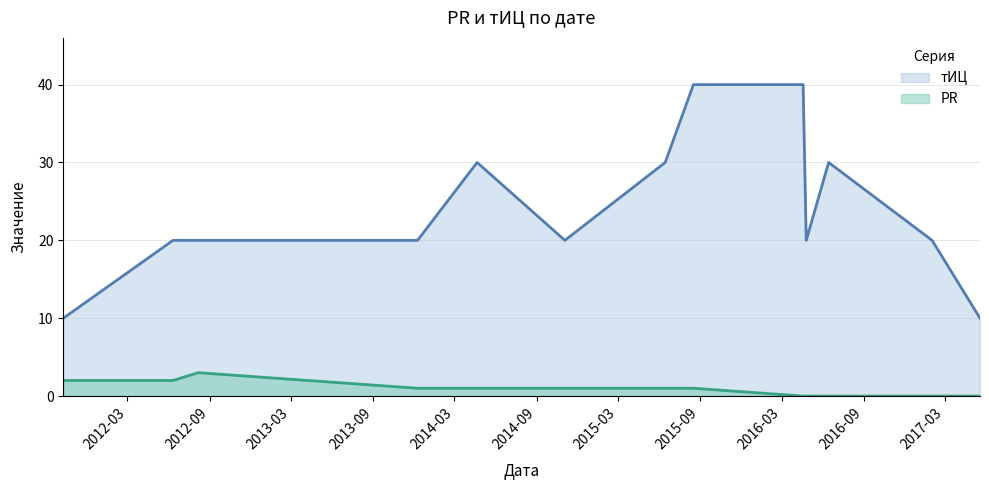

What is the difference between the maximum and minimum values in the тИЦ series?

30